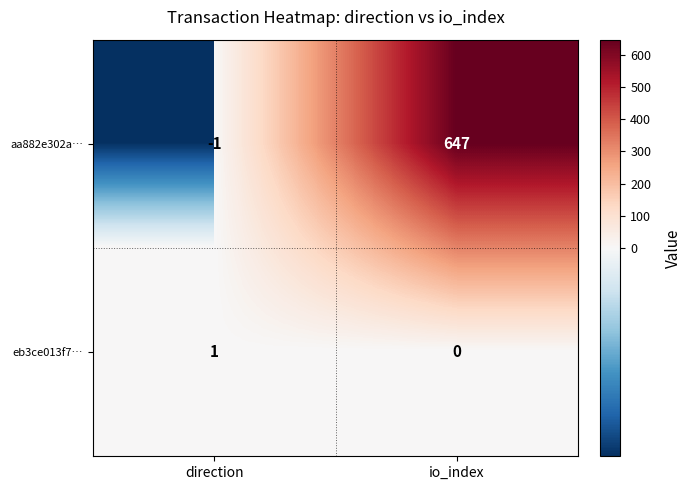

At direction, list the series in order from smallest to largest.

aa882e302a…, eb3ce013f7…